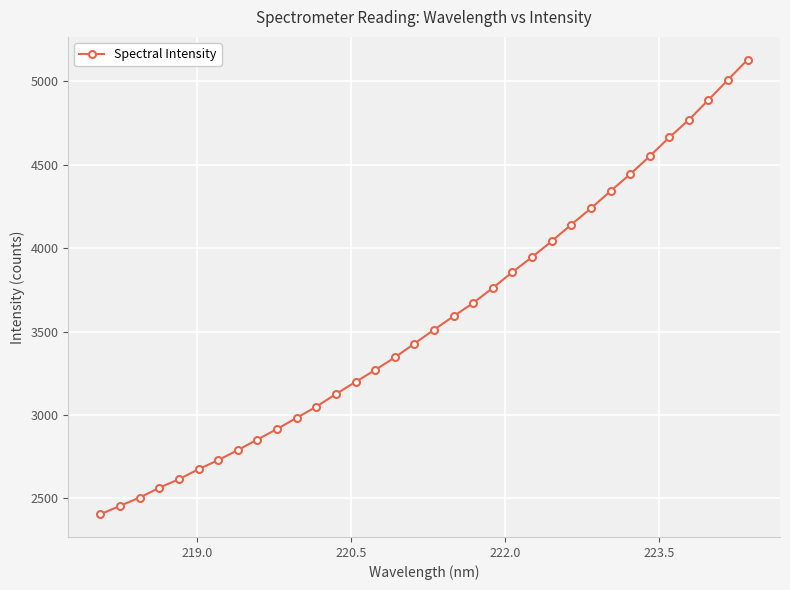

What is the sum of all values?

121479.1